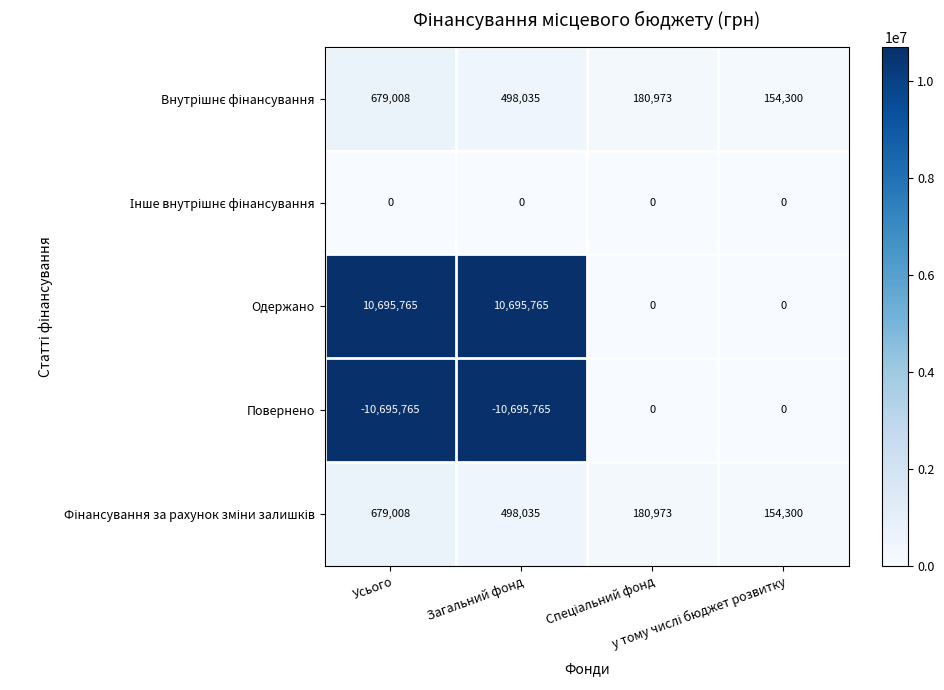

How many Повернено values are between -10695765 and 0?

4